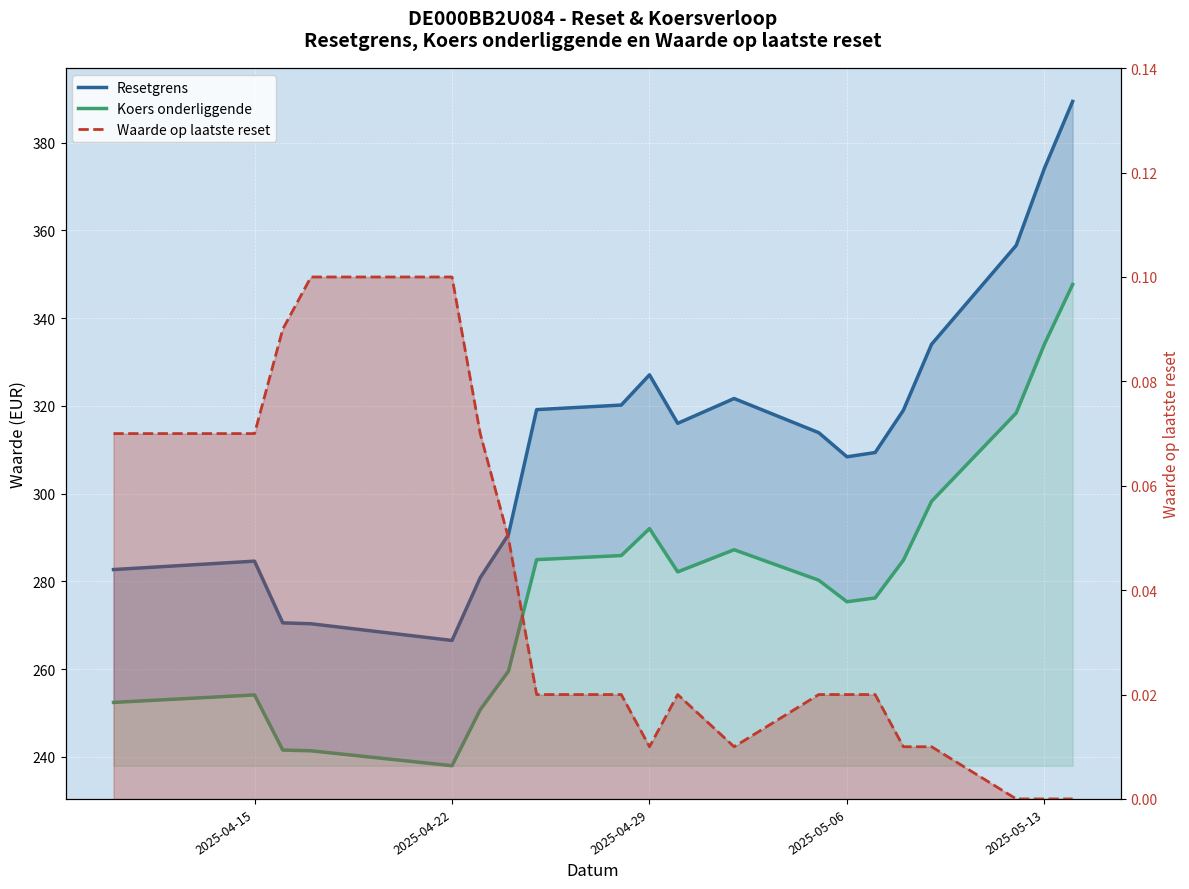

Is the value of Waarde op laatste reset at 7 greater than the value of Resetgrens at 2025-04-15?

No